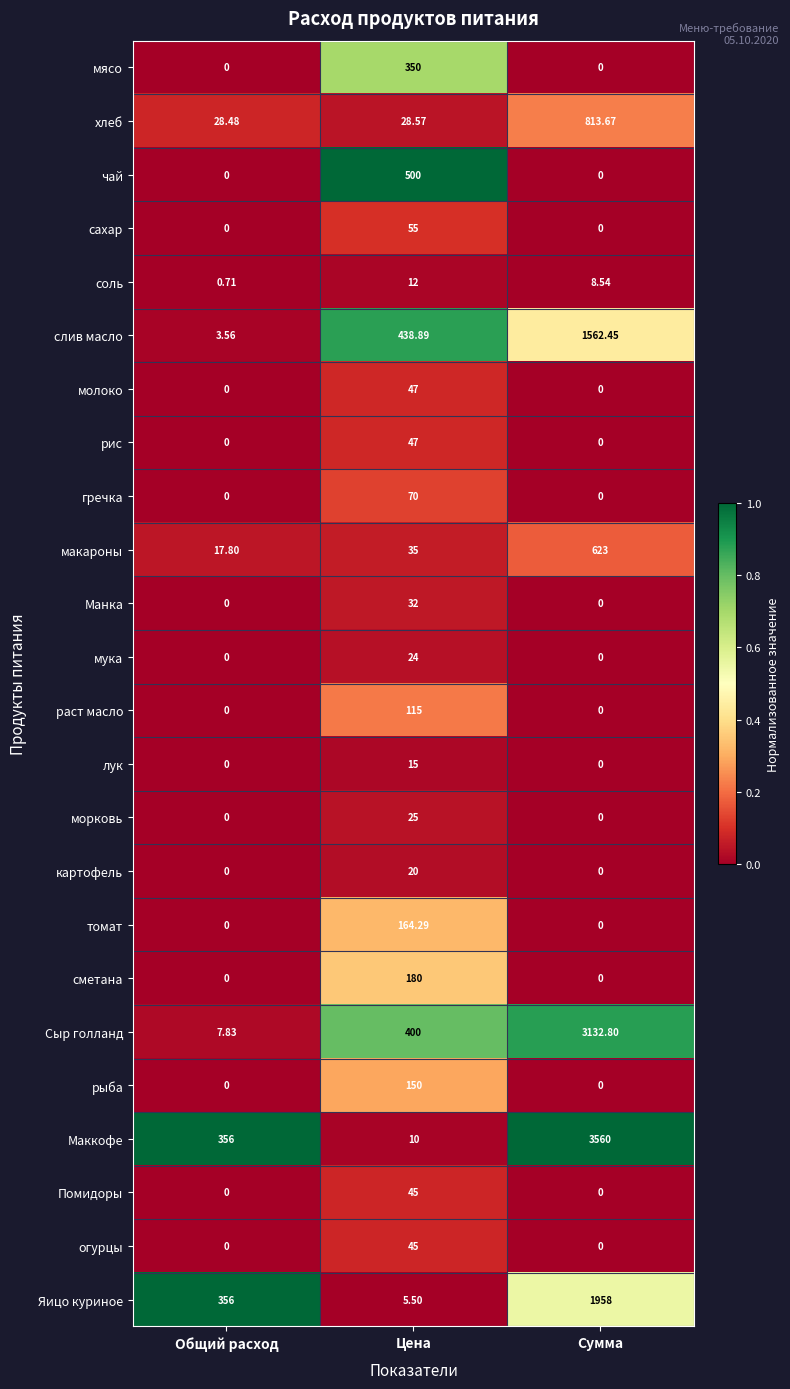

Which series has the largest total across all categories?

Маккофе